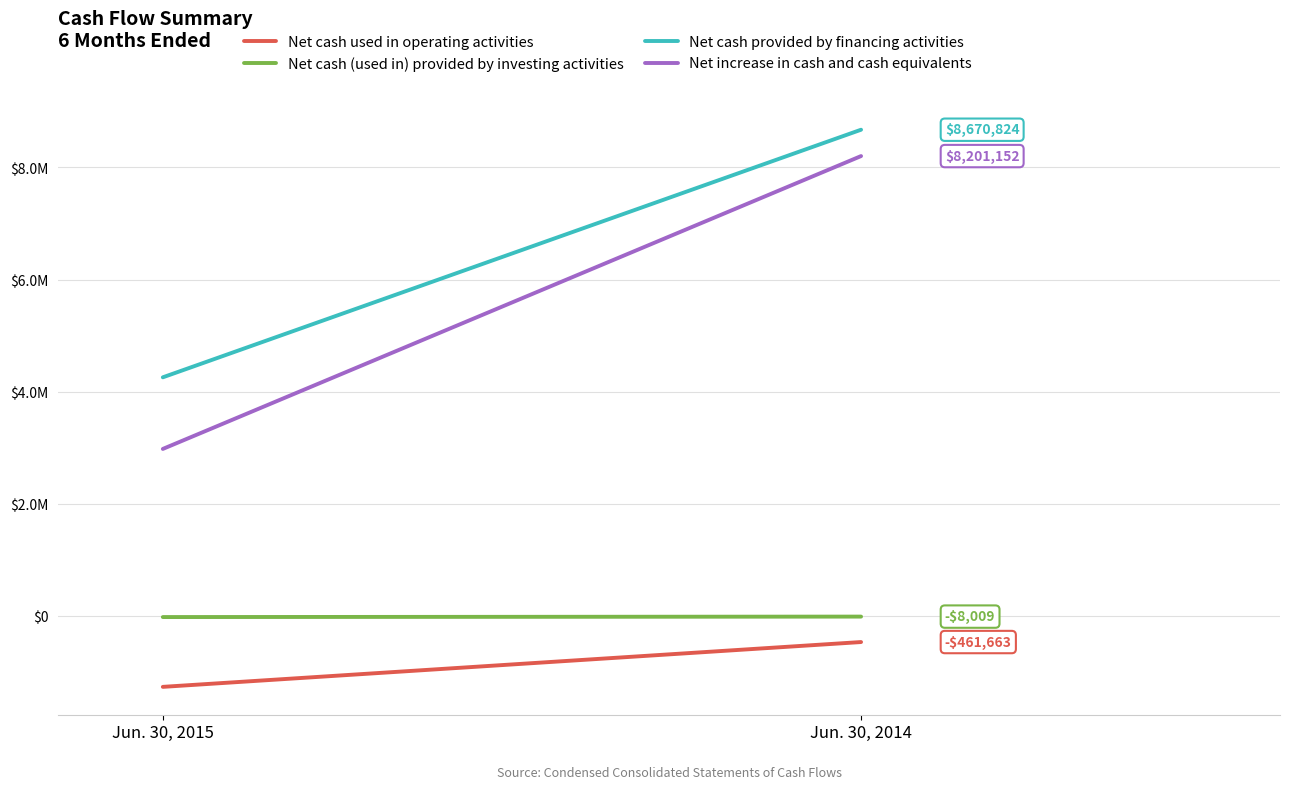

At how many categories does at least one series exceed 7377125?

1